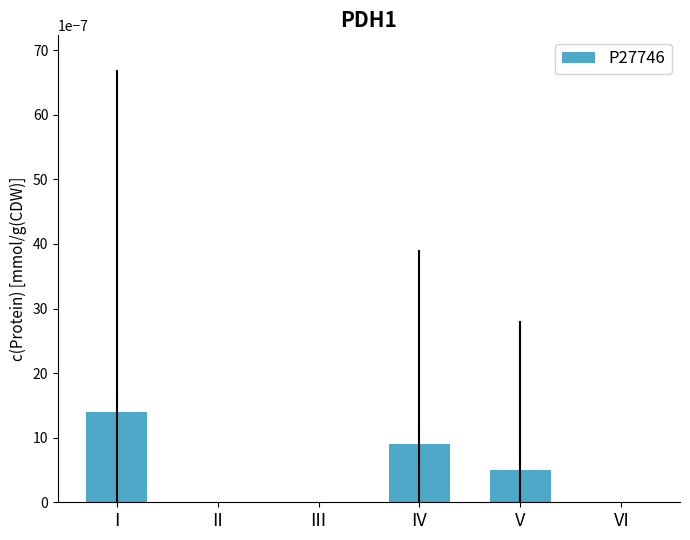

Which has a higher value, V or I?

I